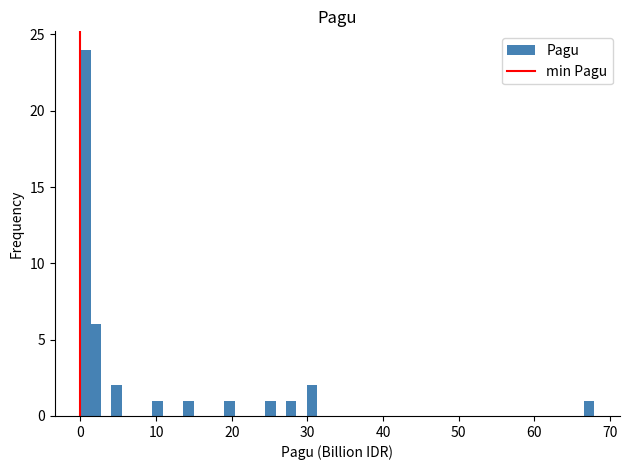

Around what value on the x-axis is the tallest bar? Give the approximate position of its centre, as read against the axis.

1